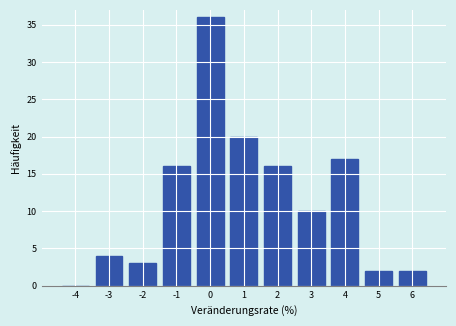

Reading left to right, transcribe this chart: for each bar, give the range it covers on the x-axis and its height. The values are not printed on the chart, so give them approximately, as read against the axis.

-4.5 to -3.5: 0
-3.5 to -2.5: 4
-2.5 to -1.5: 3
-1.5 to -0.5: 16
-0.5 to 0.5: 36
0.5 to 1.5: 20
1.5 to 2.5: 16
2.5 to 3.5: 10
3.5 to 4.5: 17
4.5 to 5.5: 2
5.5 to 6.5: 2